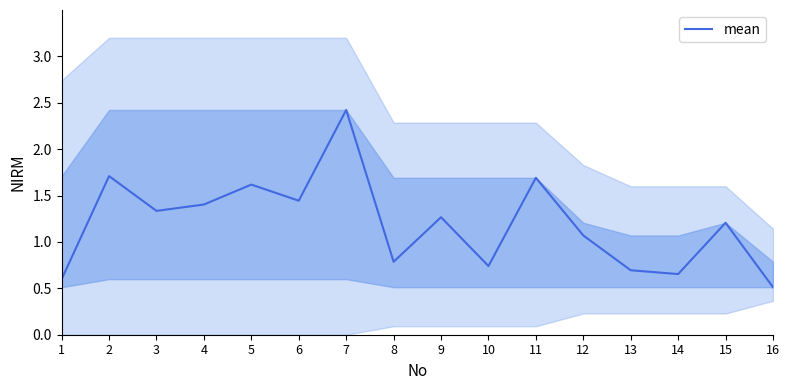

Which label corresponds to the largest value in the chart?

7